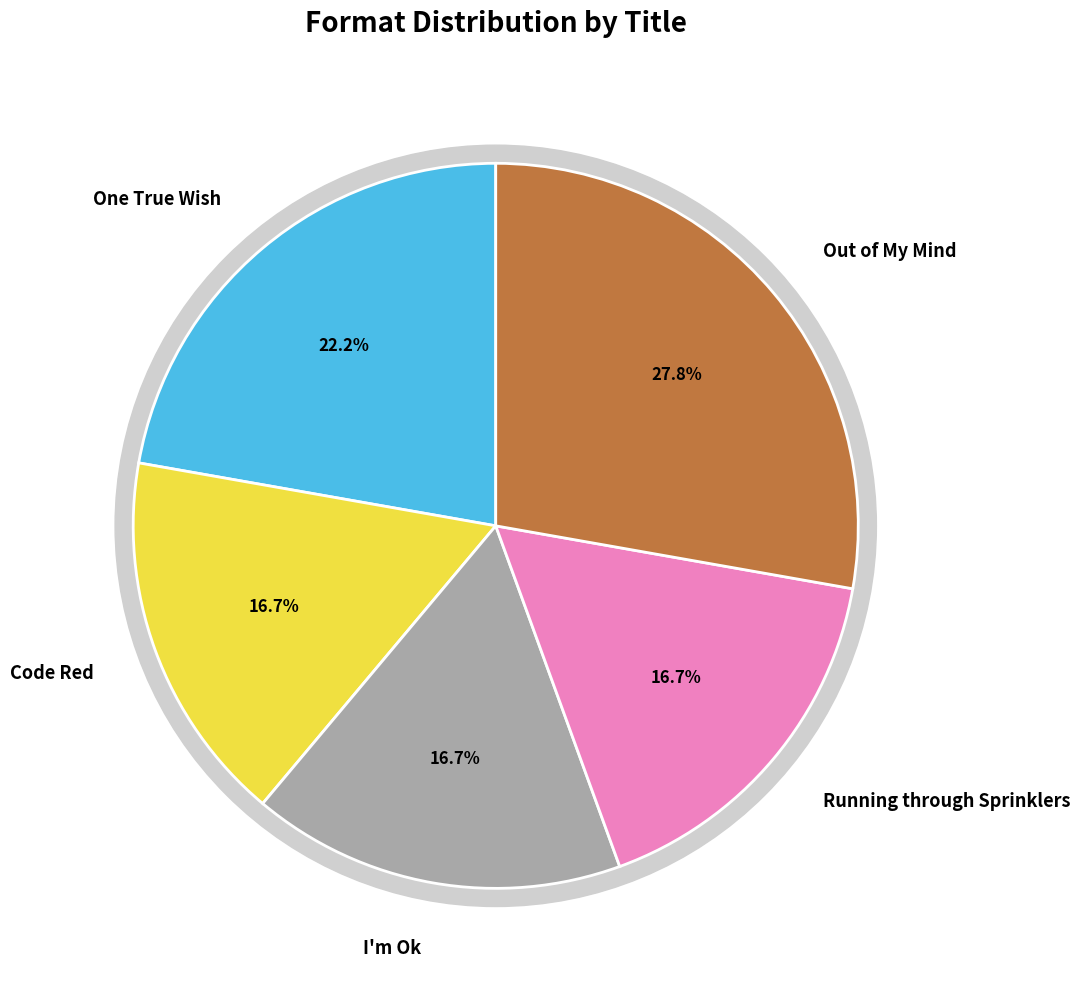

Rank the categories by value from highest to lowest.

Out of My Mind, One True Wish, Code Red, I'm Ok, Running through Sprinklers